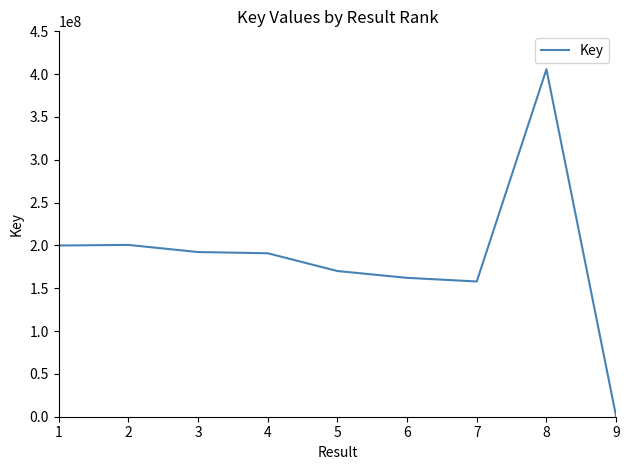

What is the change in value from 3 to 7?

-34371332